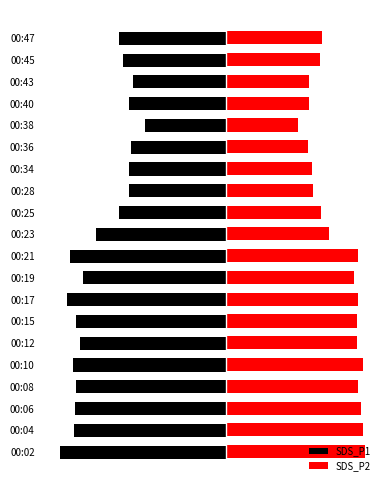

What are all the series names shown in the legend?

SDS_P1, SDS_P2